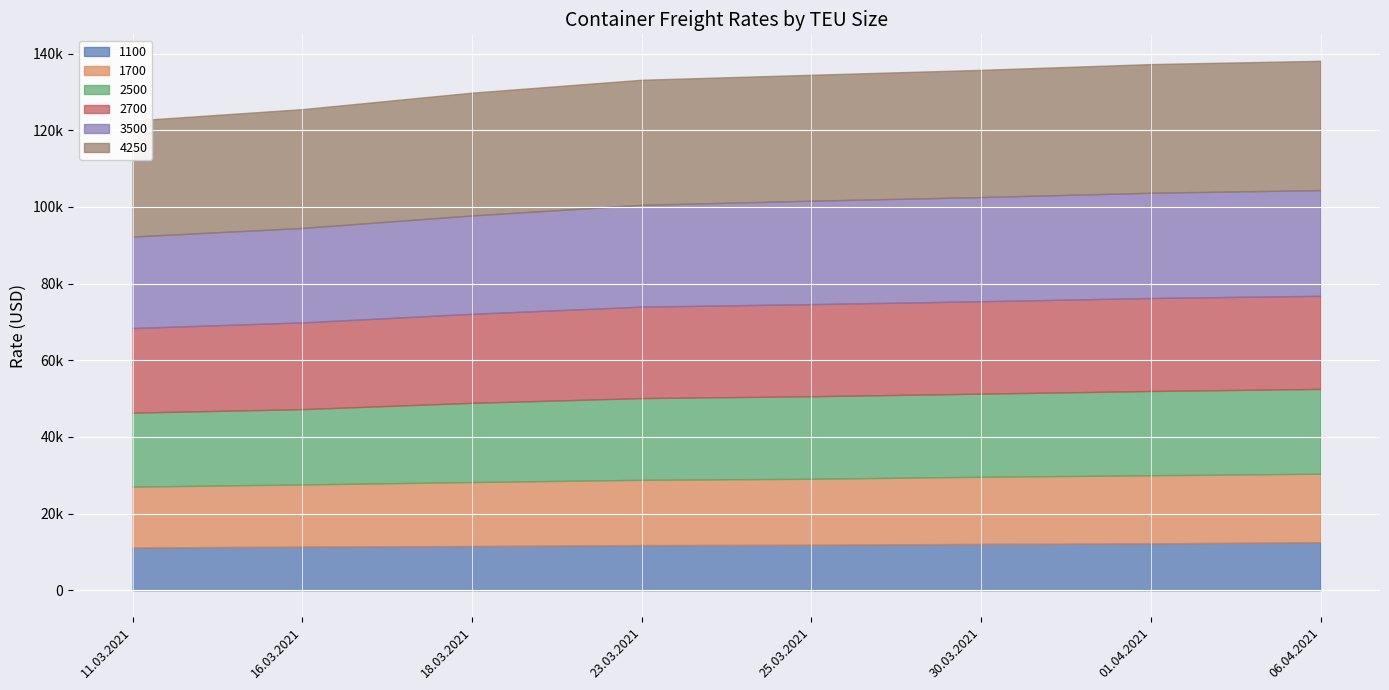

The 1100 series shows 3888 at 01.04.2021. True or false?

False